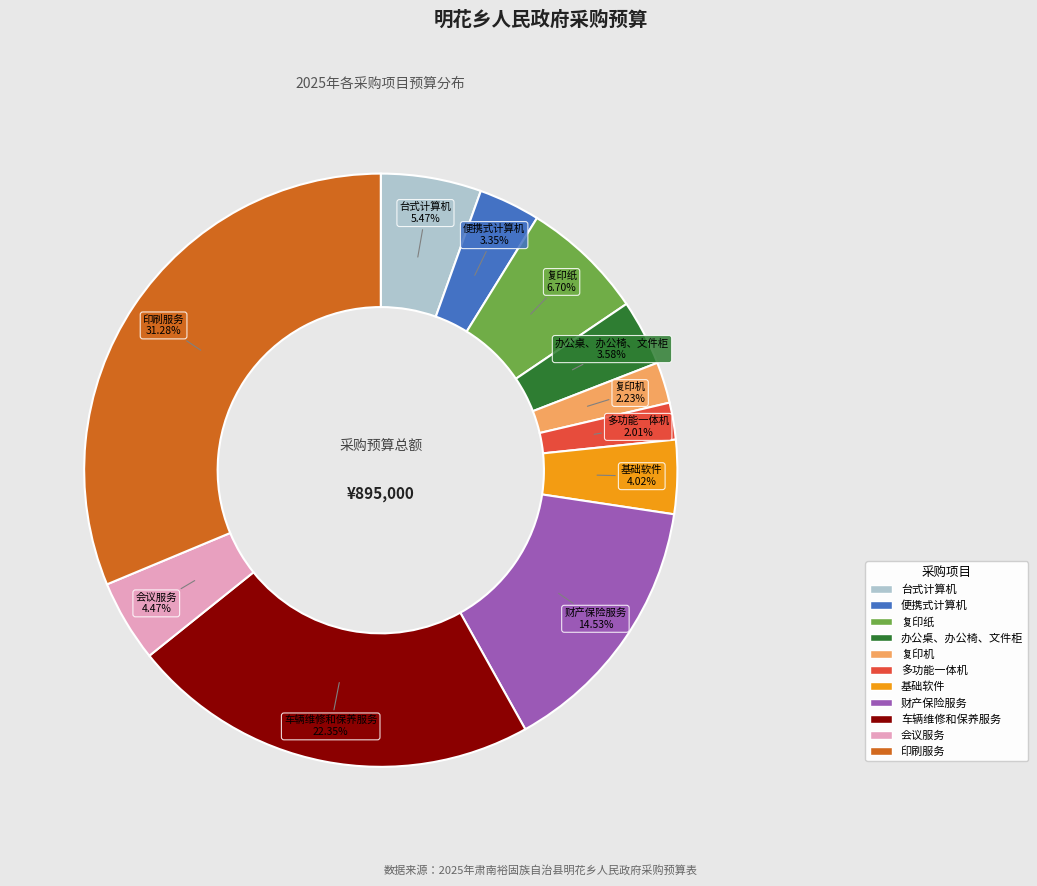

To the nearest percent, what is the combined percentage of 车辆维修和保养服务 and 会议服务?

27%